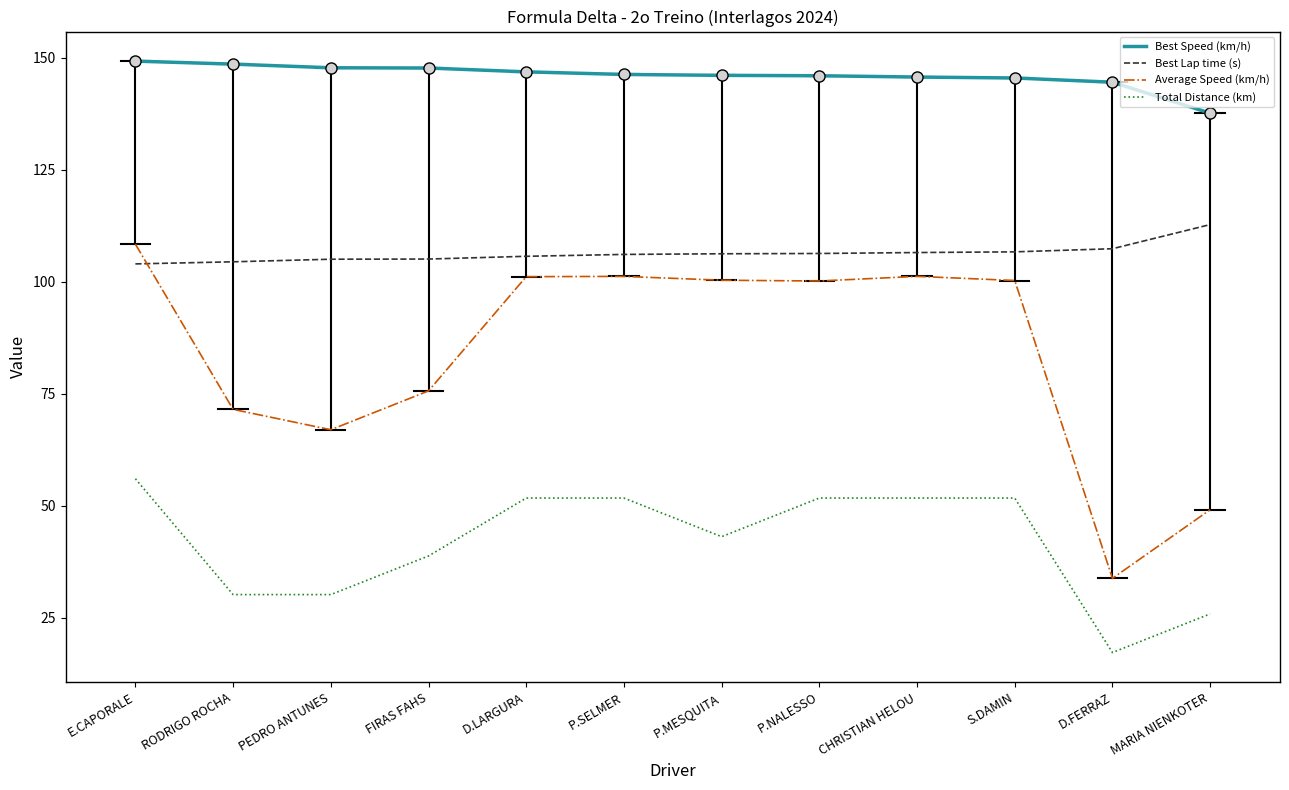

The value of Average Speed (km/h) at D.LARGURA is 101.1. True or false?

True